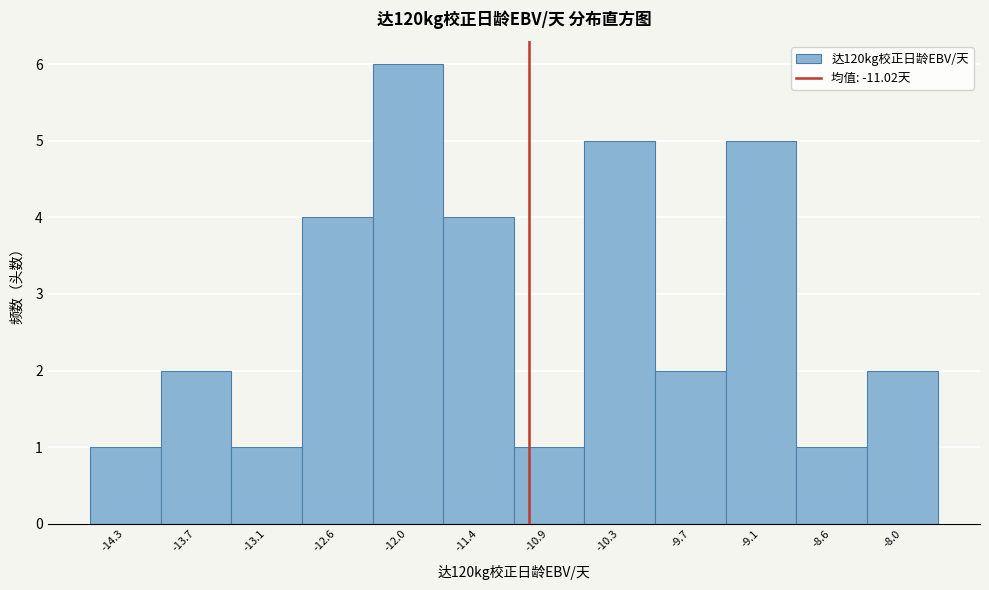

How tall is the bar that spans -11.1 to -10.6 on the x-axis? Neither the bar edges nor the heights are printed on the chart, so give them approximately, as read against the axes.

1